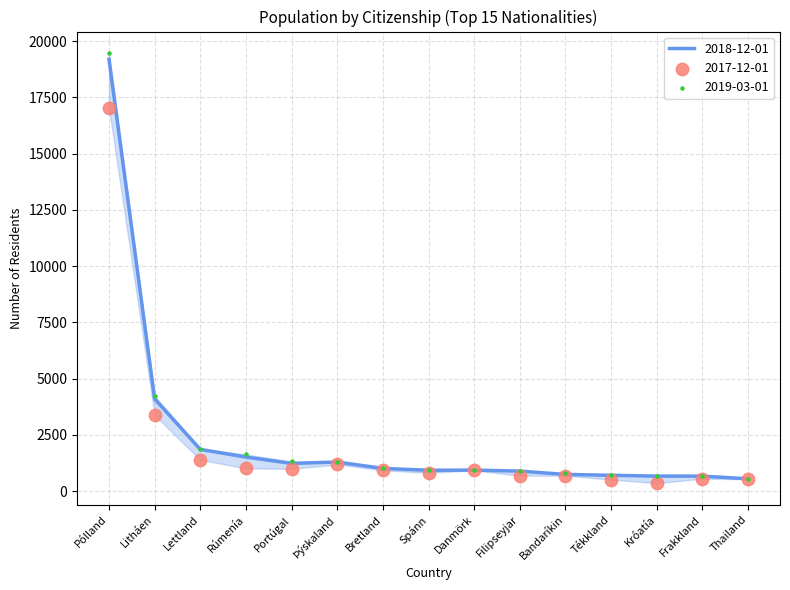

Which series reaches the minimum Y coordinate?

2017-12-01